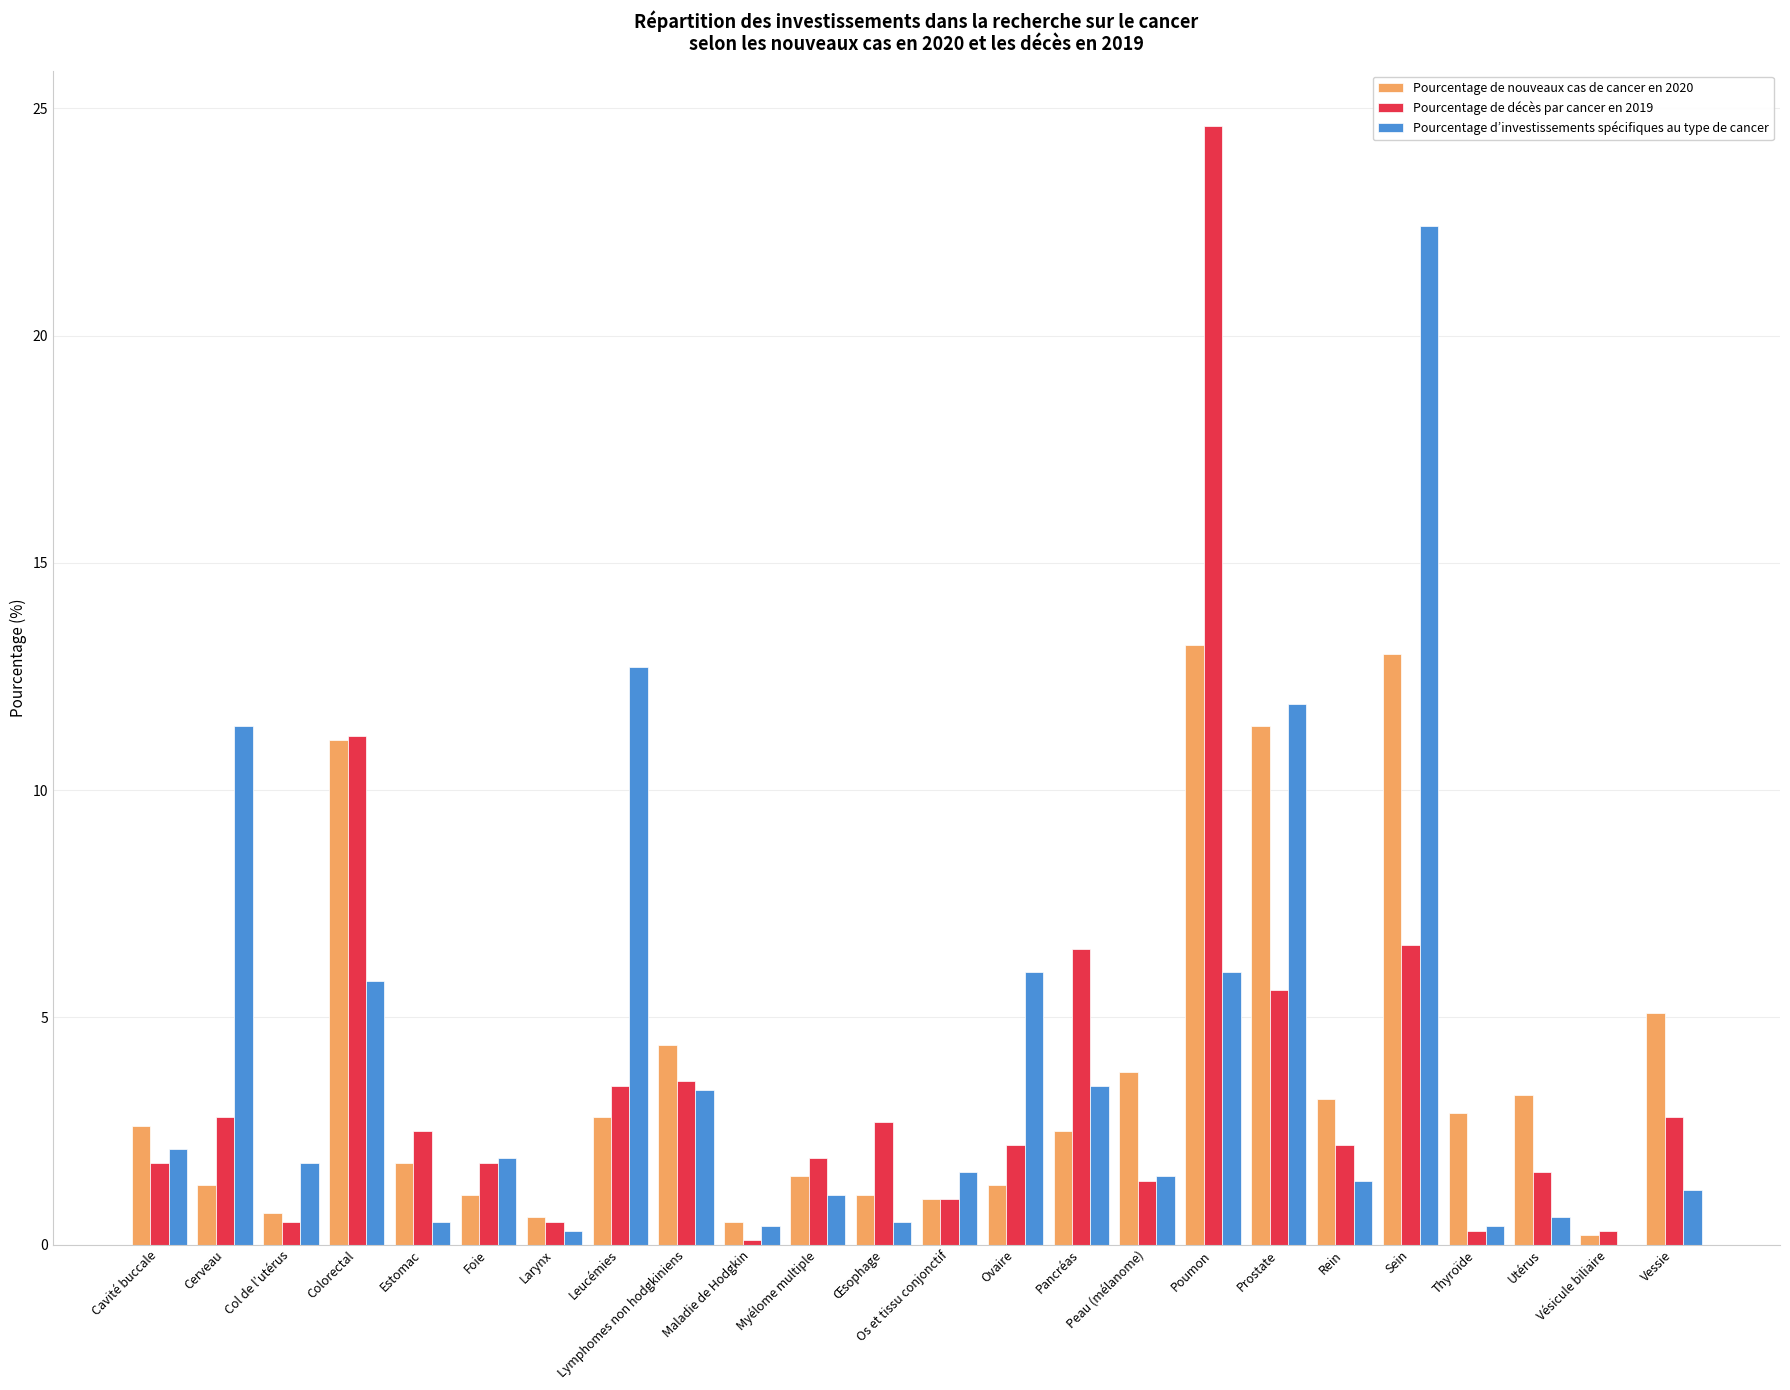

Which label corresponds to the largest value in the chart?

Poumon